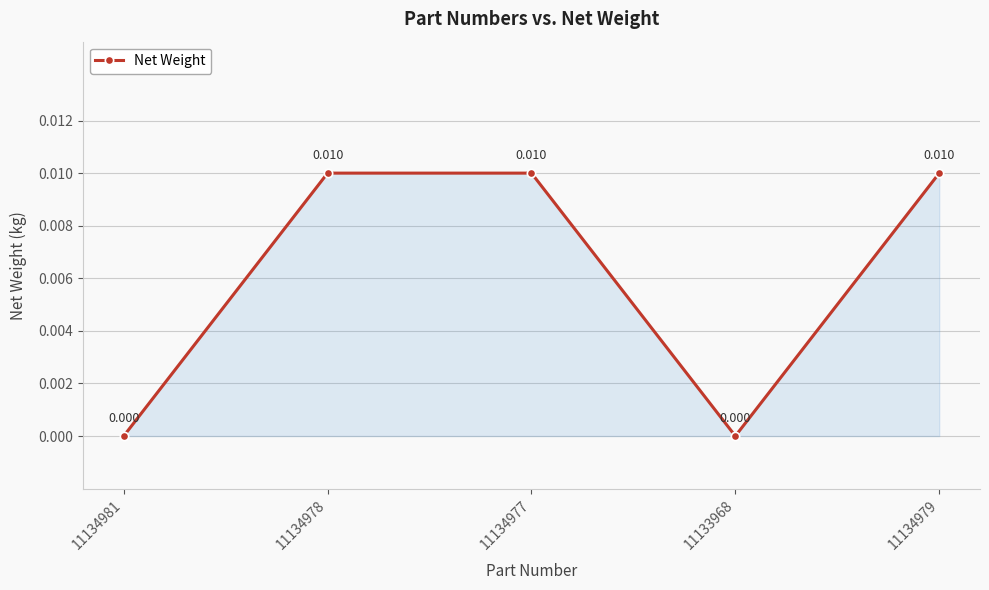

True or false: there are more than 2 points higher than both neighbors.

False